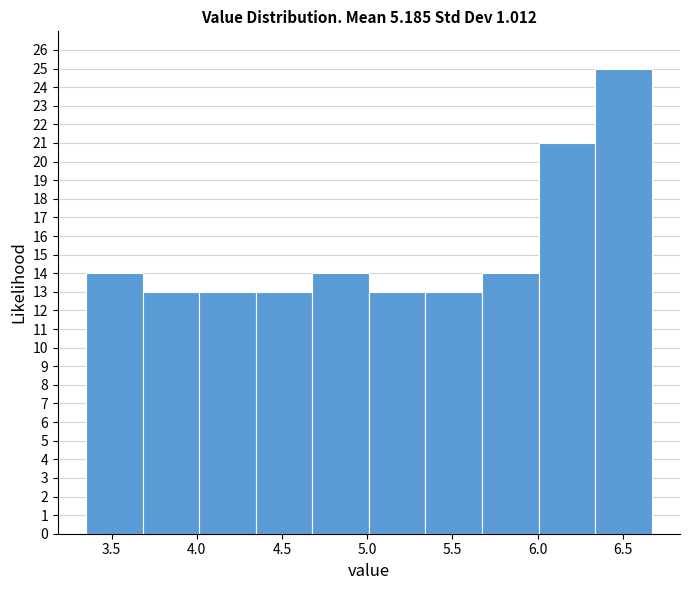

What is the height of the bar covering 4.00 to 4.35 on the x-axis? Neither the bar edges nor the heights are printed on the chart, so give them approximately, as read against the axes.

13